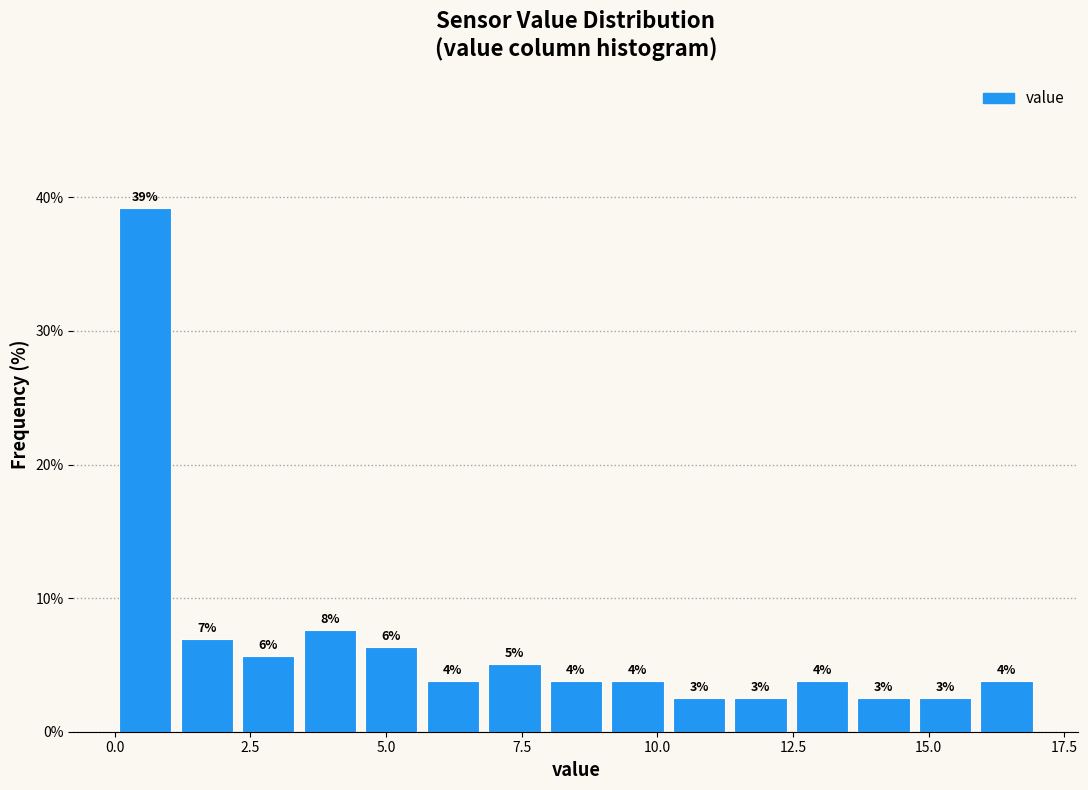

Around what value on the x-axis is the tallest bar? Give the approximate position of its centre, as read against the axis.

0.5